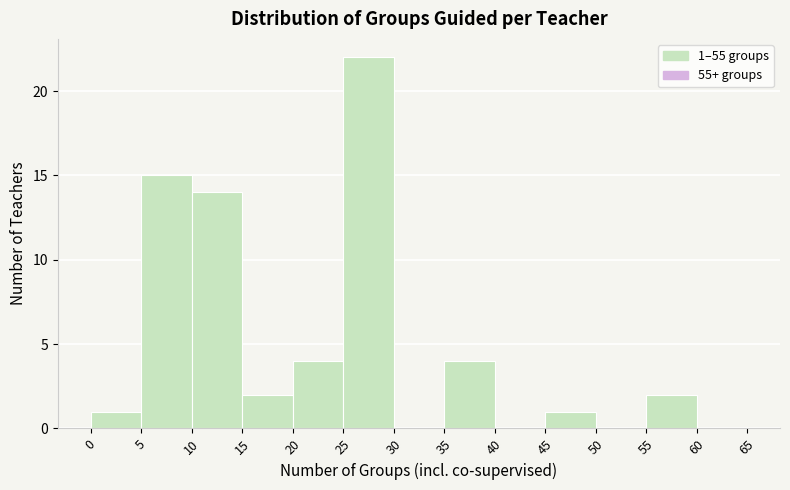

Over which range of the x-axis is the bar tallest?

25 to 30